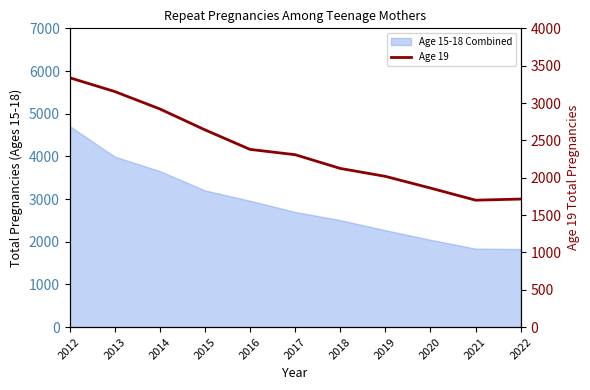

What is the minimum value shown in the chart?

1699